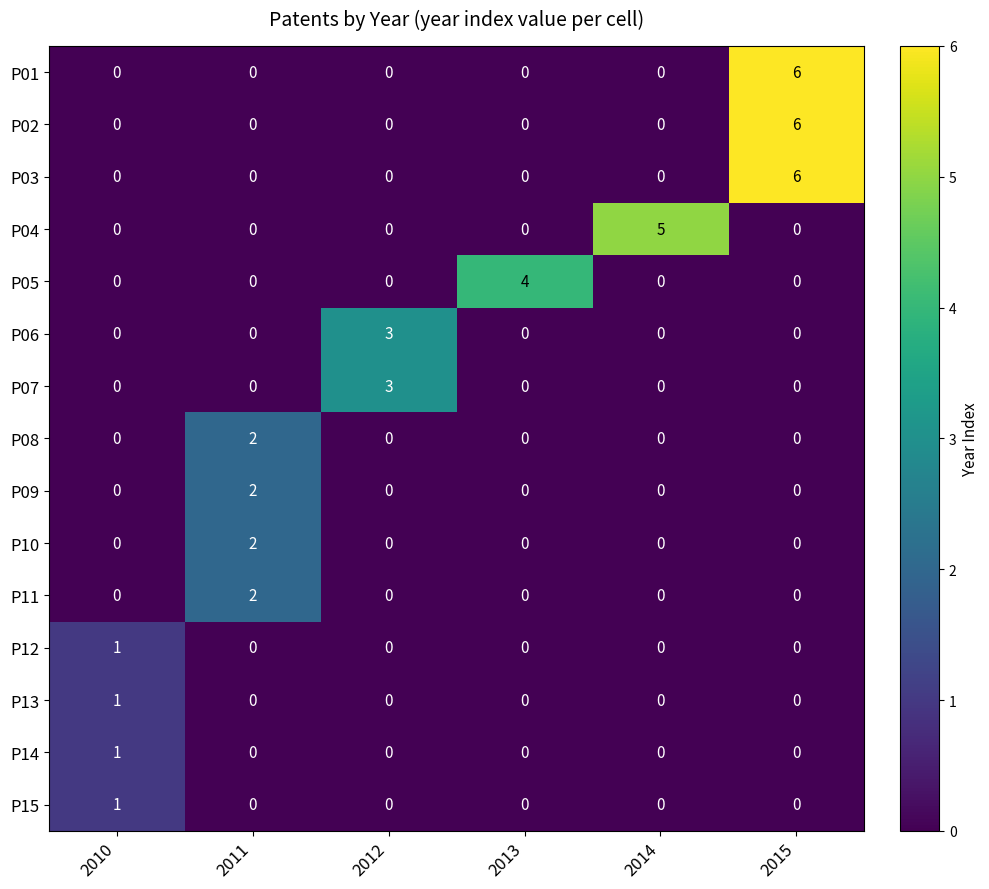

What is the total value across all series at 2011?

8